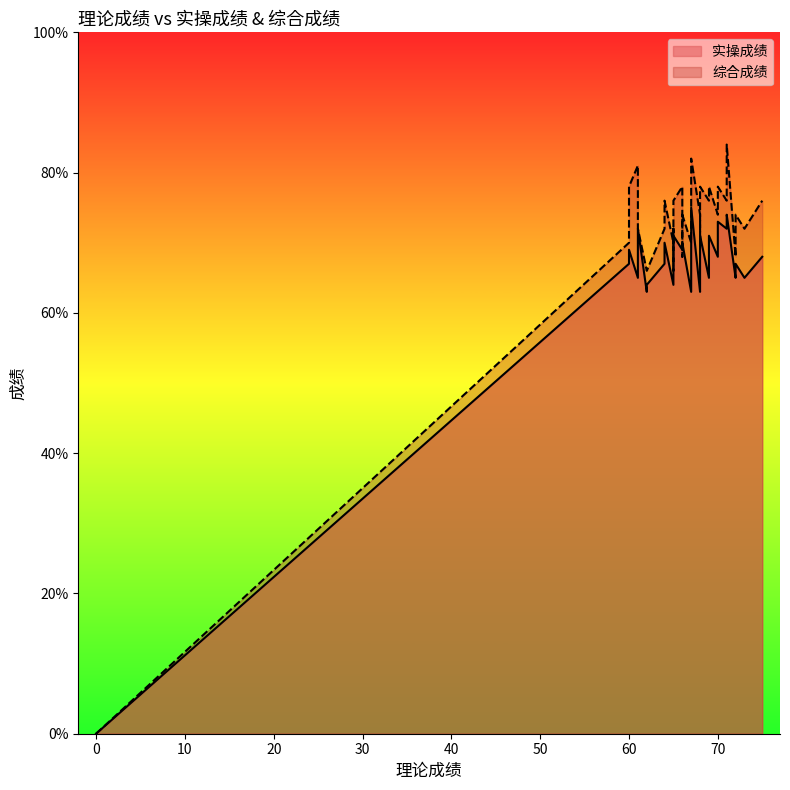

In 综合成绩, how many points are higher than both neighbors (excluding endpoints)?

10